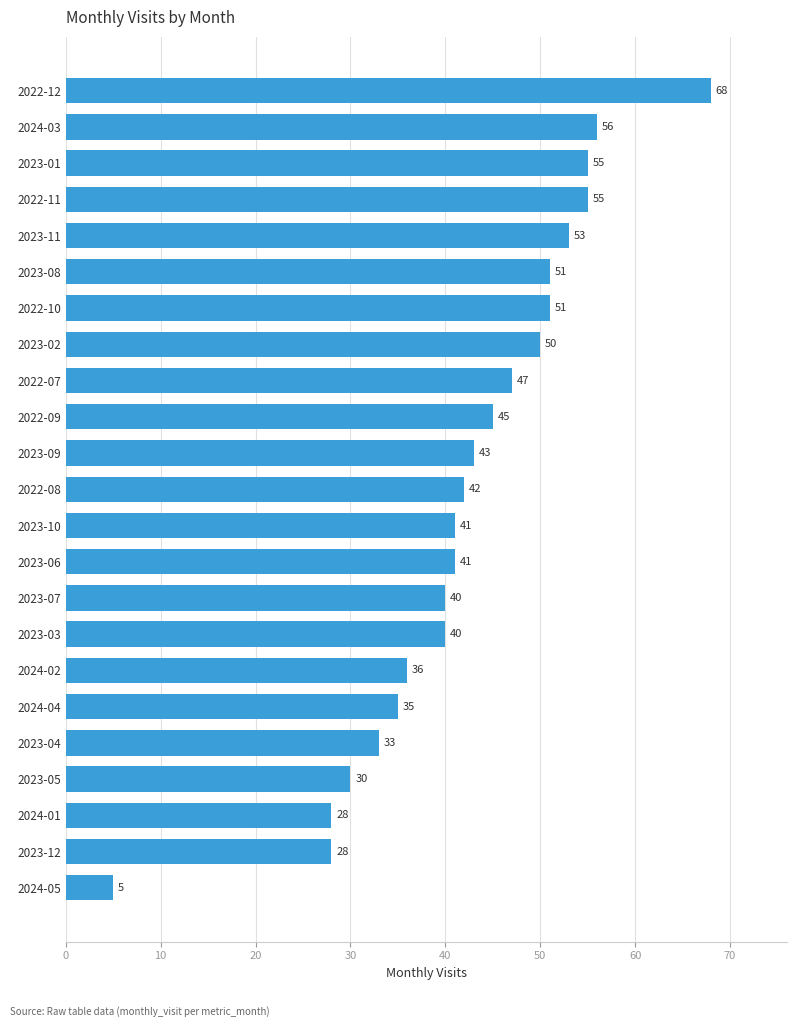

How many bars are there in total?

23